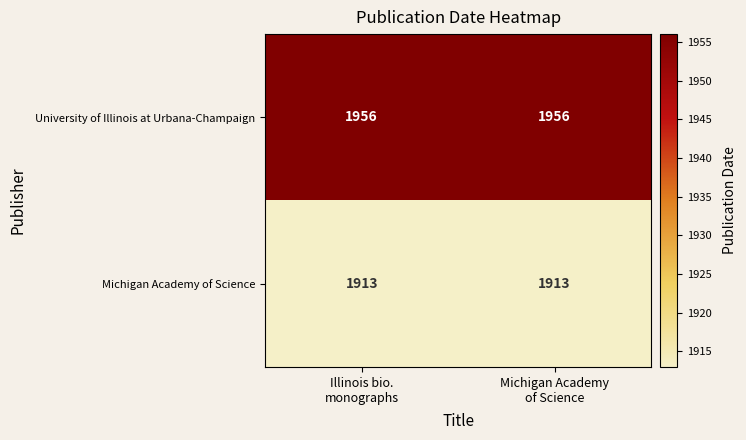

Reading left to right, transcribe all the data shown in this chart.

University of Illinois at Urbana-Champaign: 1956	1956
Michigan Academy of Science: 1913	1913